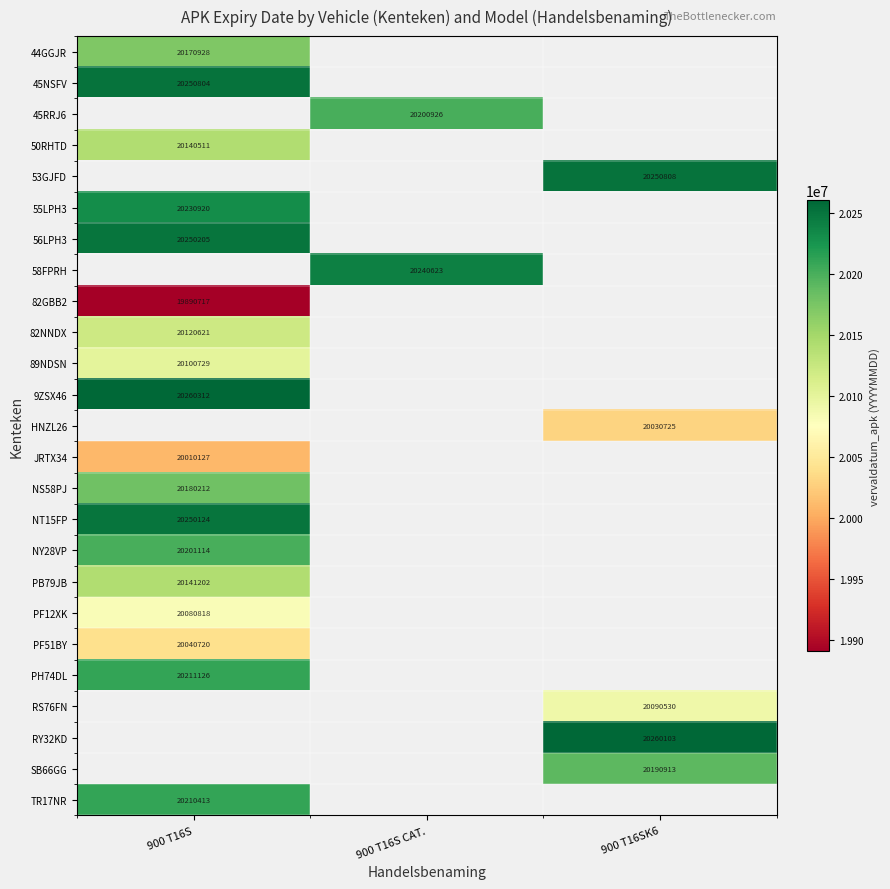

True or false: 82NNDX has a value of 12995567 at 900 T16S.

False